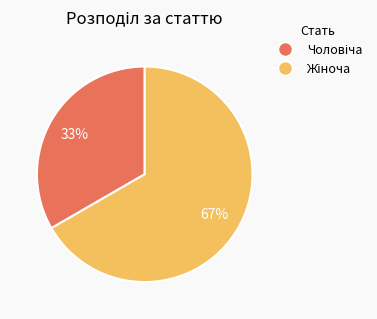

Is there a majority slice in this chart?

Yes